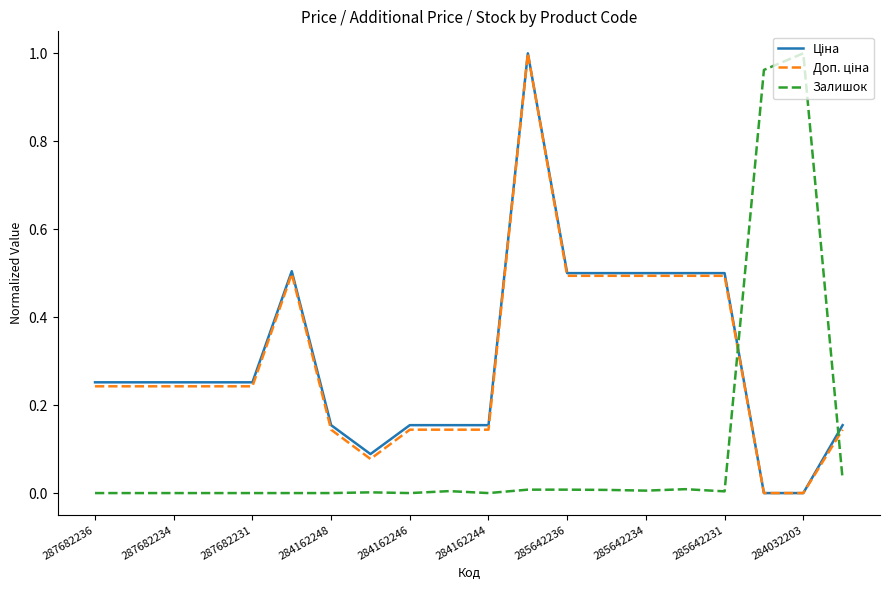

Does the chart display data point markers on the line(s)?

No